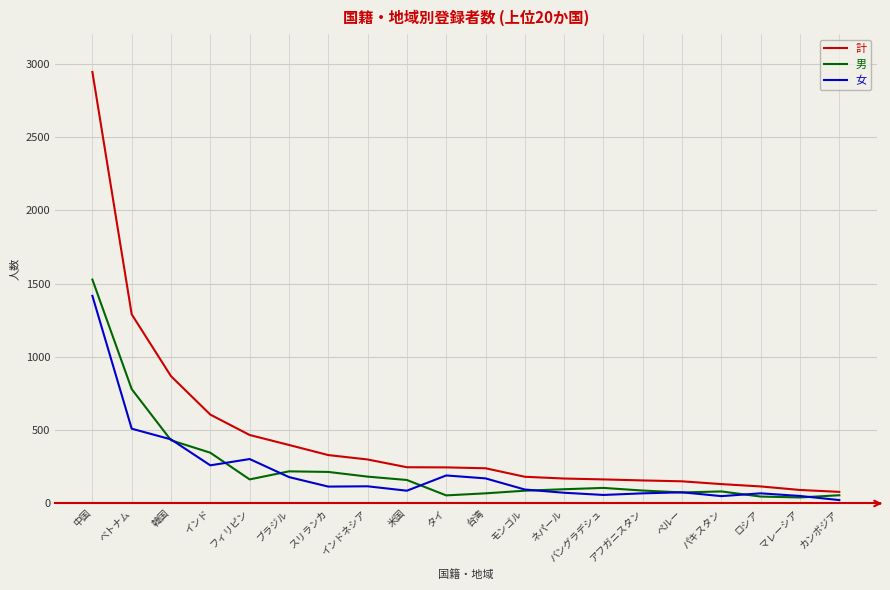

What is the maximum value shown in the chart?

2943